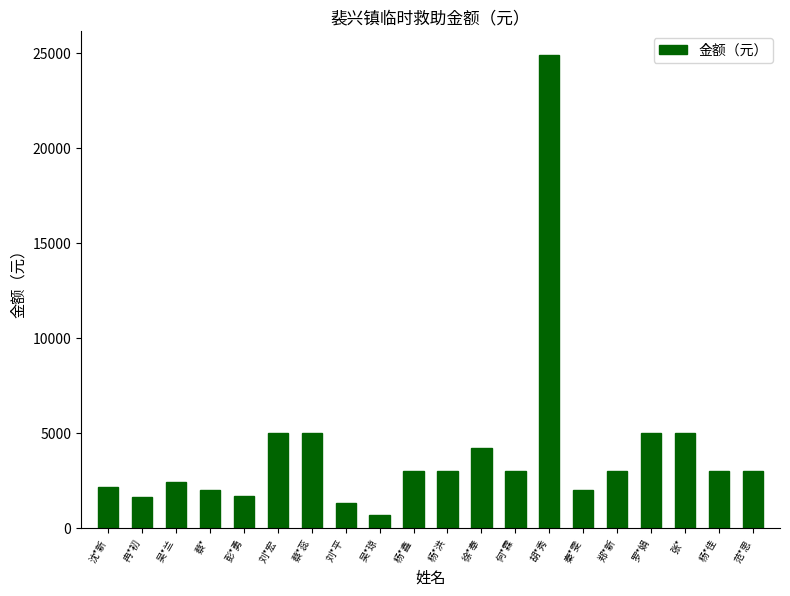

True or false: the data shows 4891 at 杨*佳.

False